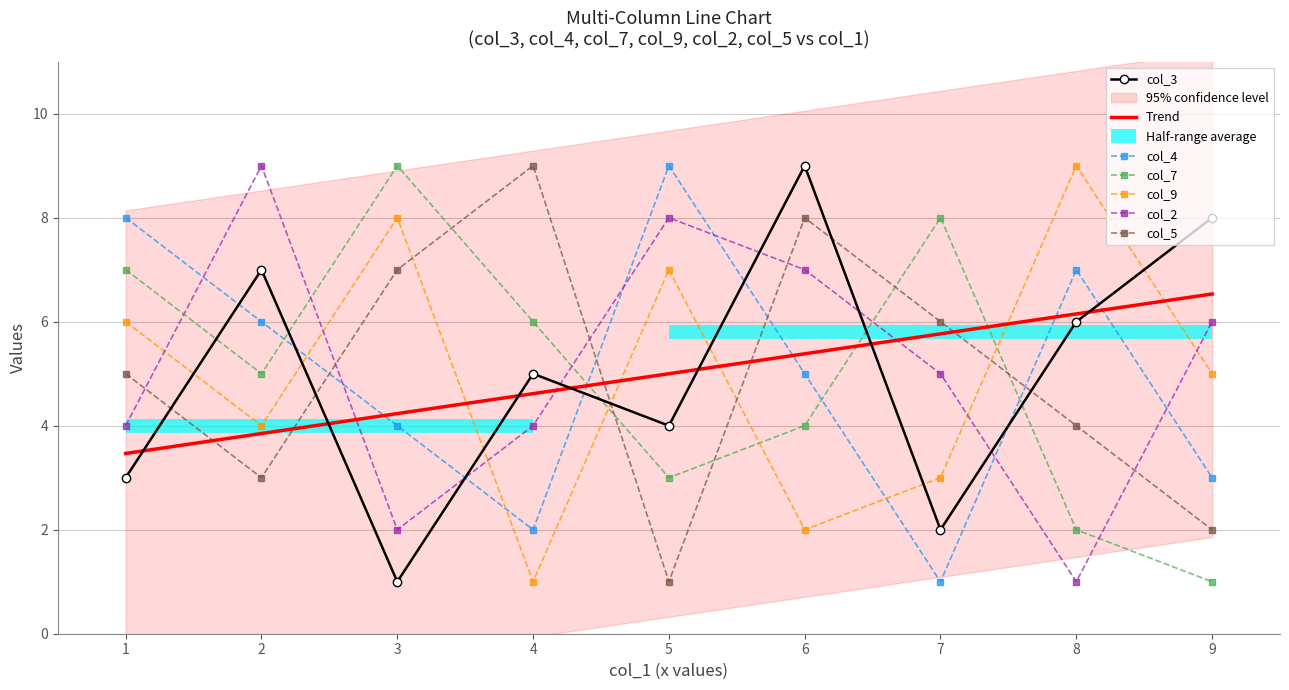

True or false: col_7 has more than 1 points higher than both neighbors.

True